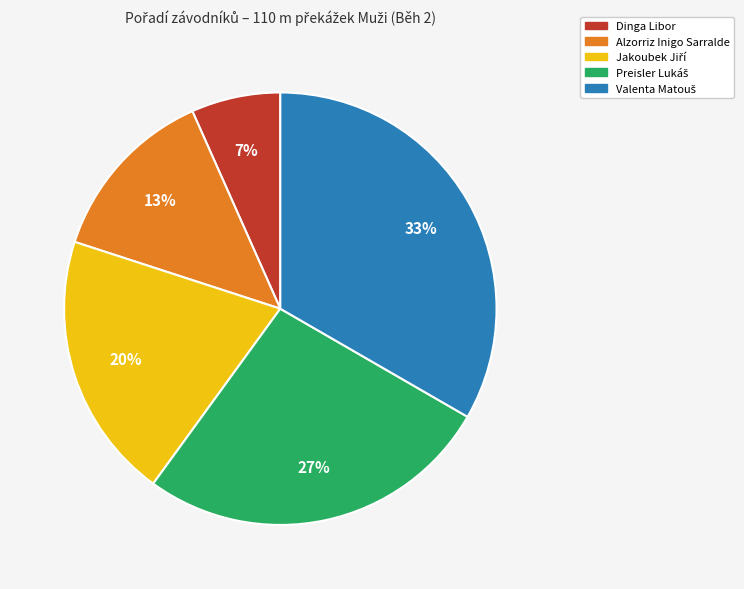

Combined, do Dinga Libor and Alzorriz Inigo Sarralde account for over 50%?

No